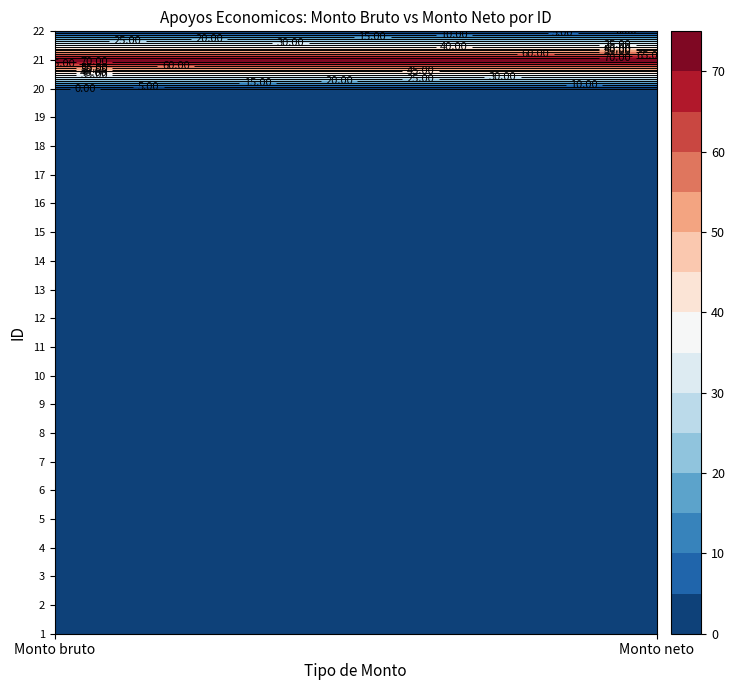

Count the number of categories in the chart.

22